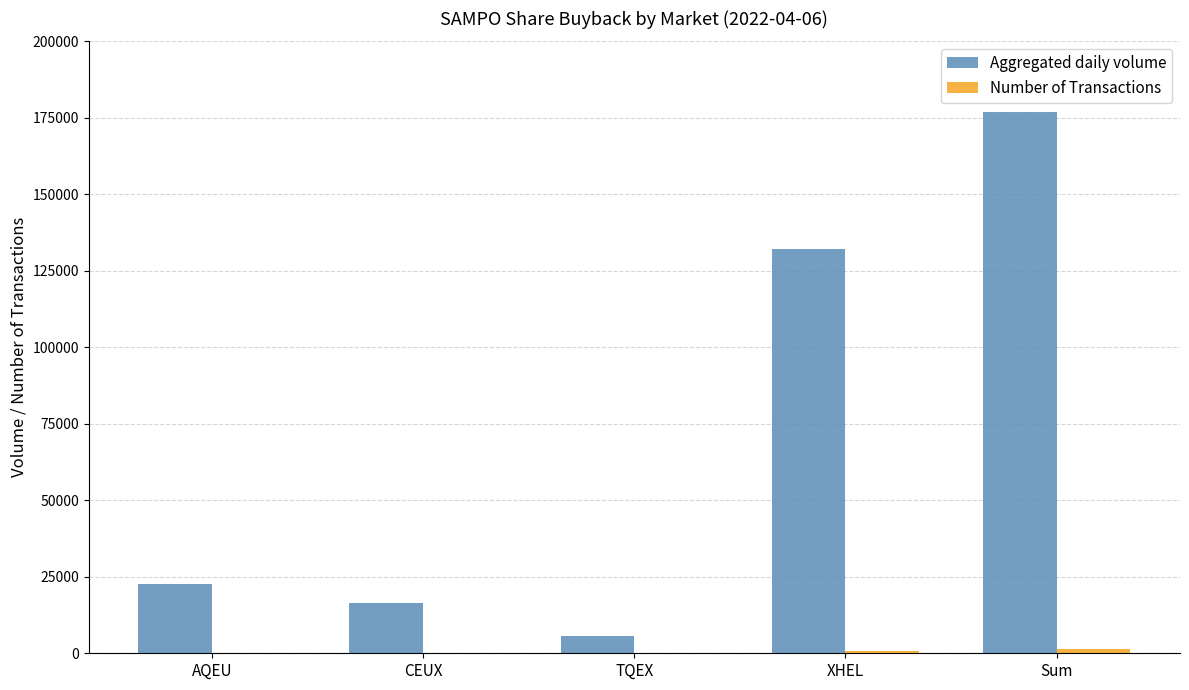

Is it true that Aggregated daily volume equals 16454 at CEUX?

True